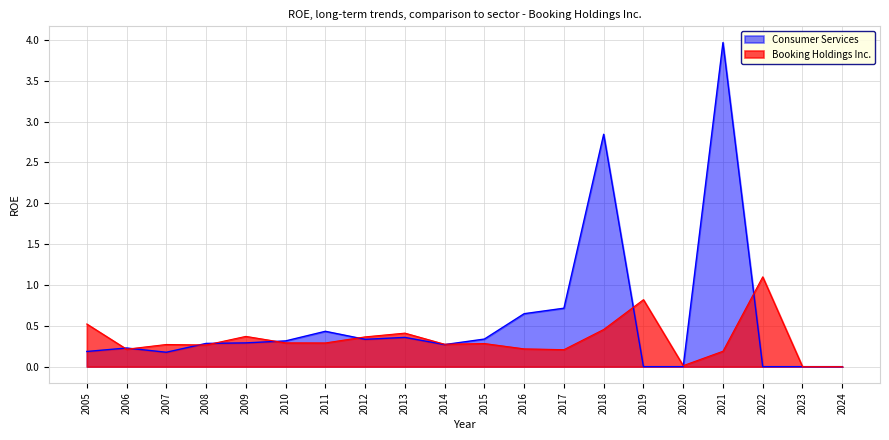

What is the sum of all Booking Holdings Inc. values?

6.8